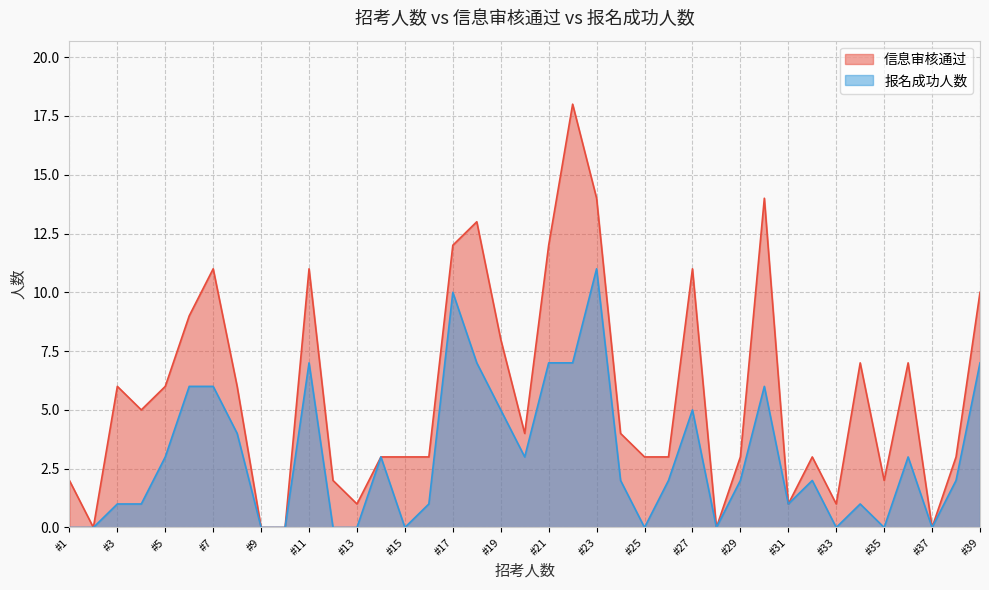

Which series has the largest range (max minus min)?

信息审核通过